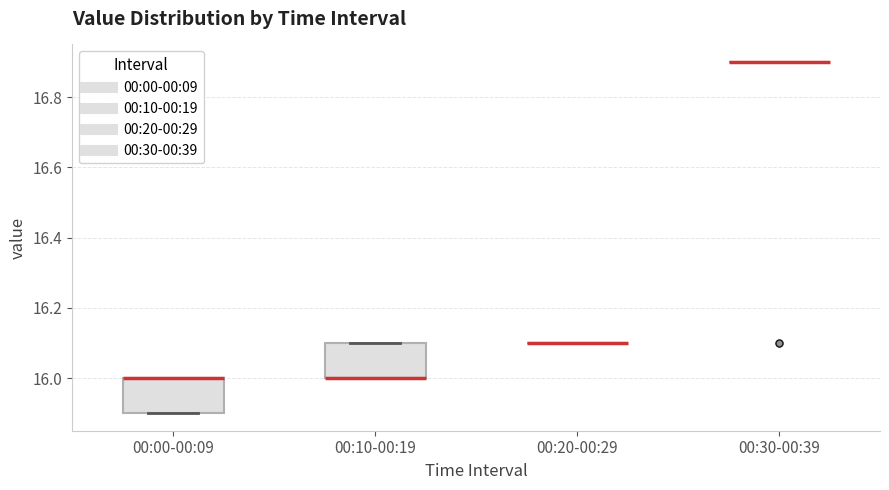

Reading left to right, transcribe this box plot: for each box, give where its median line is, the range the box spans, and where its two whiskers end, as read against the y-axis. The values are not printed on the chart, so give them approximately, as read against the axis.

00:00-00:09: median 16.0 (drawn on the box's upper edge), box 15.9 to 16.0, whiskers 15.9 to 16.0
00:10-00:19: median 16.0 (drawn on the box's lower edge), box 16.0 to 16.1, whiskers 16.0 to 16.1
00:20-00:29: box collapsed to a line at 16.1, whiskers 16.1 to 16.1
00:30-00:39: box collapsed to a line at 16.9, whiskers 16.9 to 16.9